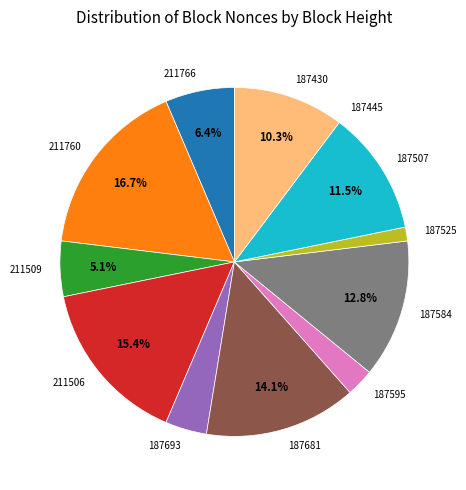

To the nearest percent, what percentage of the pie is 187681?

14%